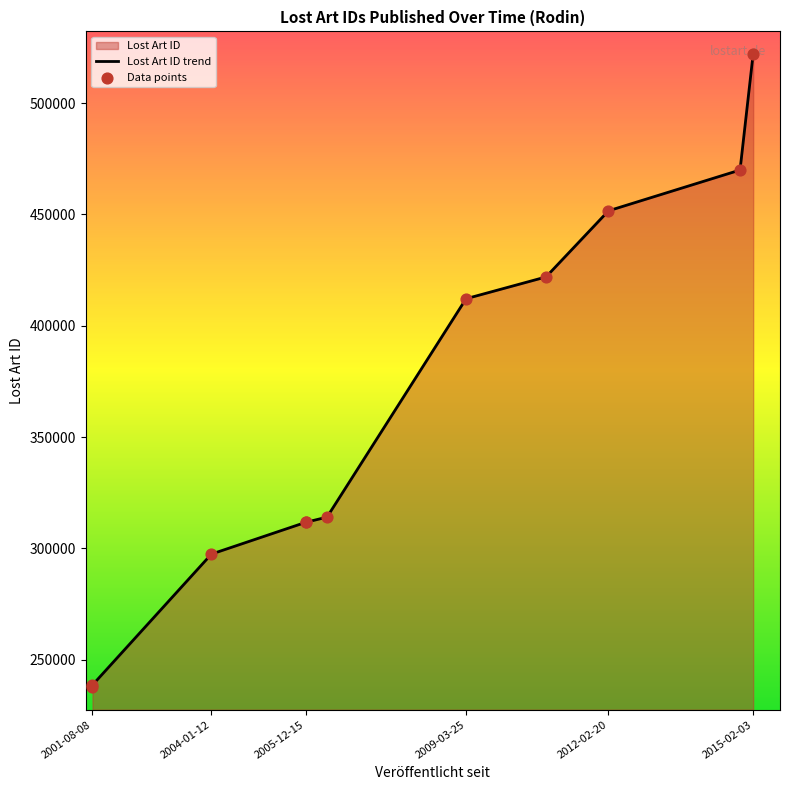

Between 2015-02-03 and 2012-02-20, which is larger?

2015-02-03